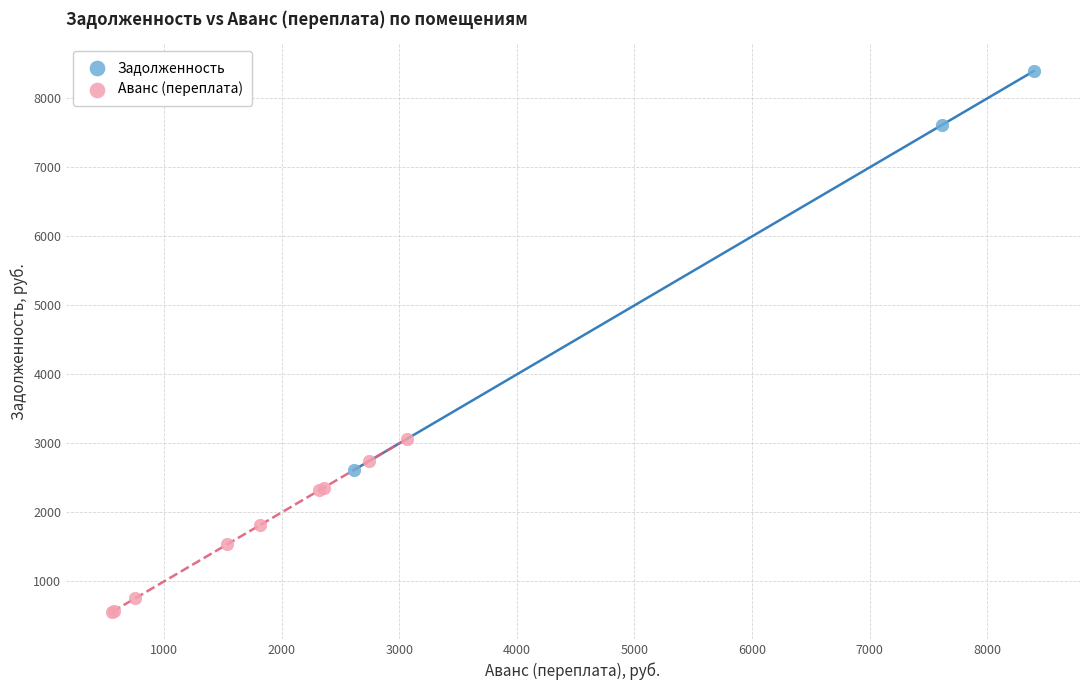

Which series has the widest spread of Y values?

Задолженность